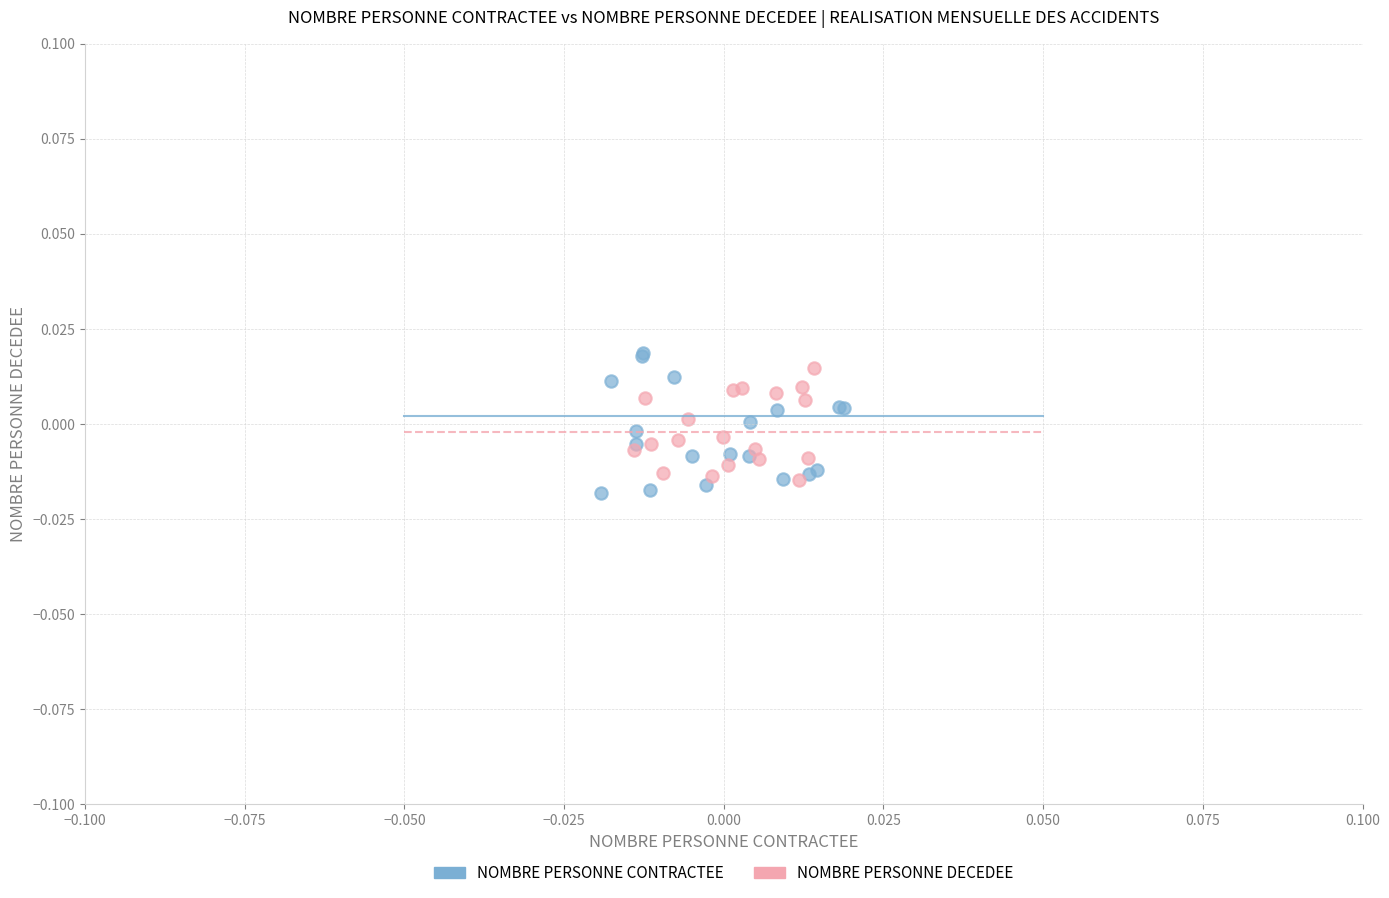

Which series has the widest spread of Y values?

NOMBRE PERSONNE CONTRACTEE